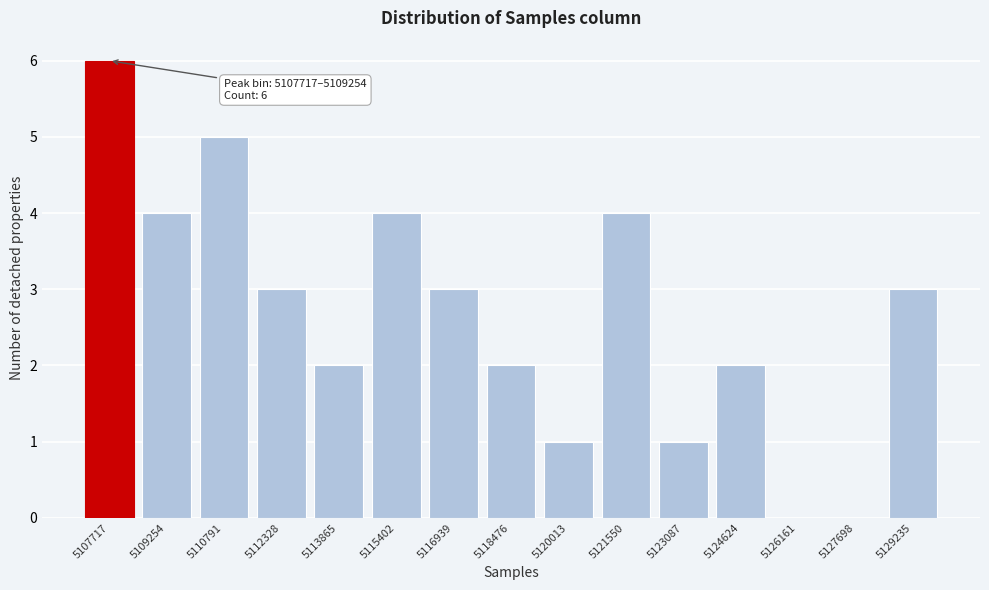

Reading right to left, list all the values displayed in this chart.

5129235=3	5127698=0	5126161=0	5124624=2	5123087=1	5121550=4	5120013=1	5118476=2	5116939=3	5115402=4	5113865=2	5112328=3	5110791=5	5109254=4	5107717=6